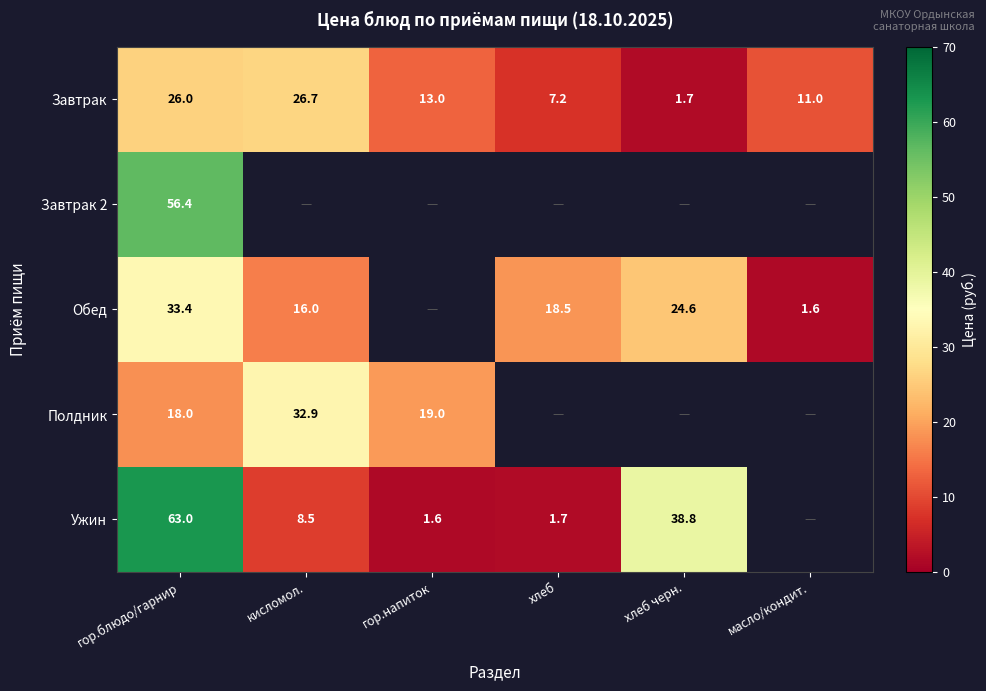

What is the difference between the highest and lowest values at гор.напиток?

17.4